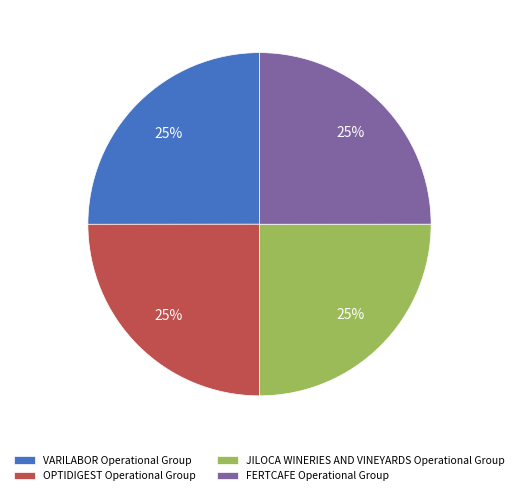

To the nearest percent, what is the average slice percentage?

25%